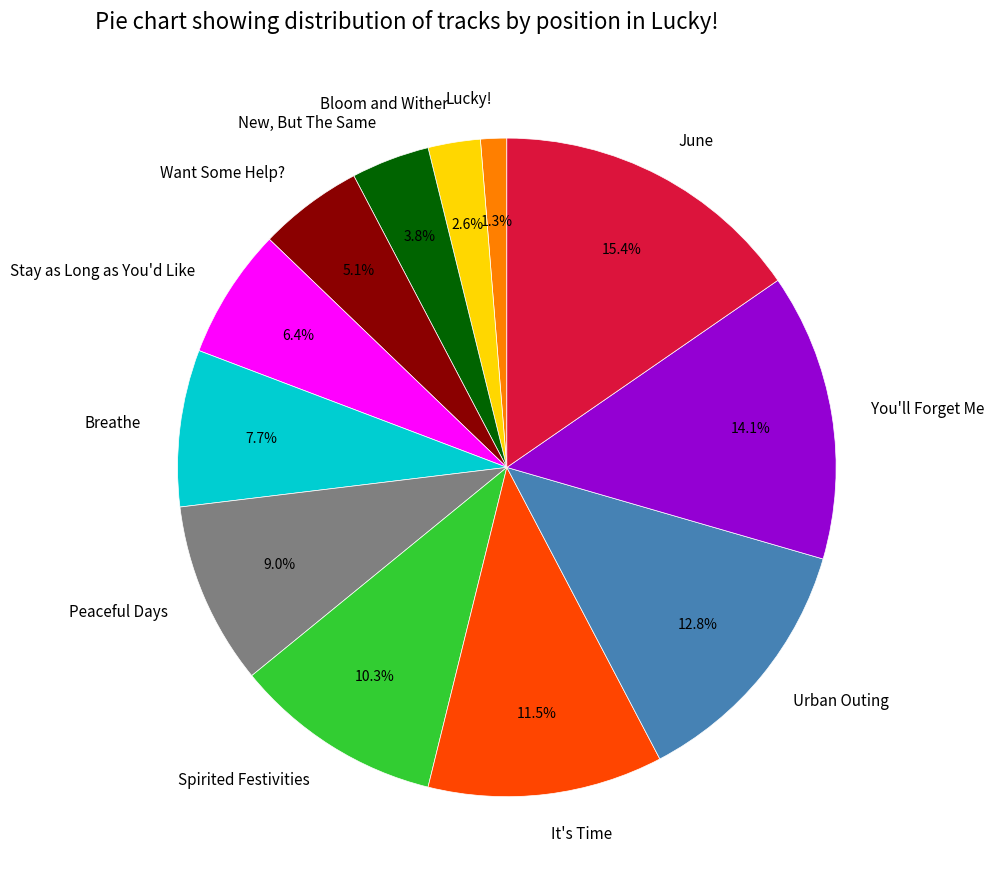

Which has a higher value, It's Time or Urban Outing?

Urban Outing